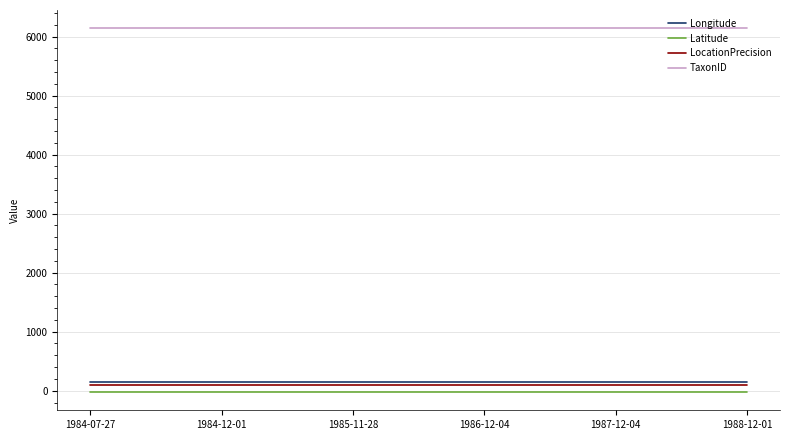

What is the maximum value for TaxonID?

6143.0